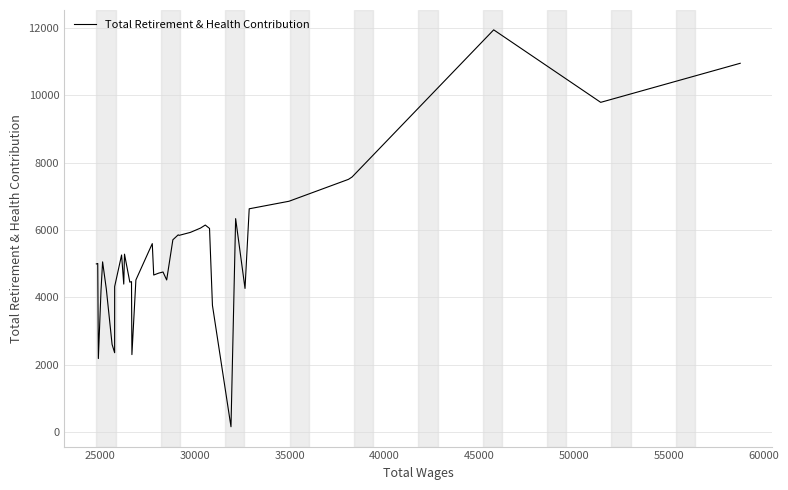

What is the difference between the maximum and minimum values?

11786